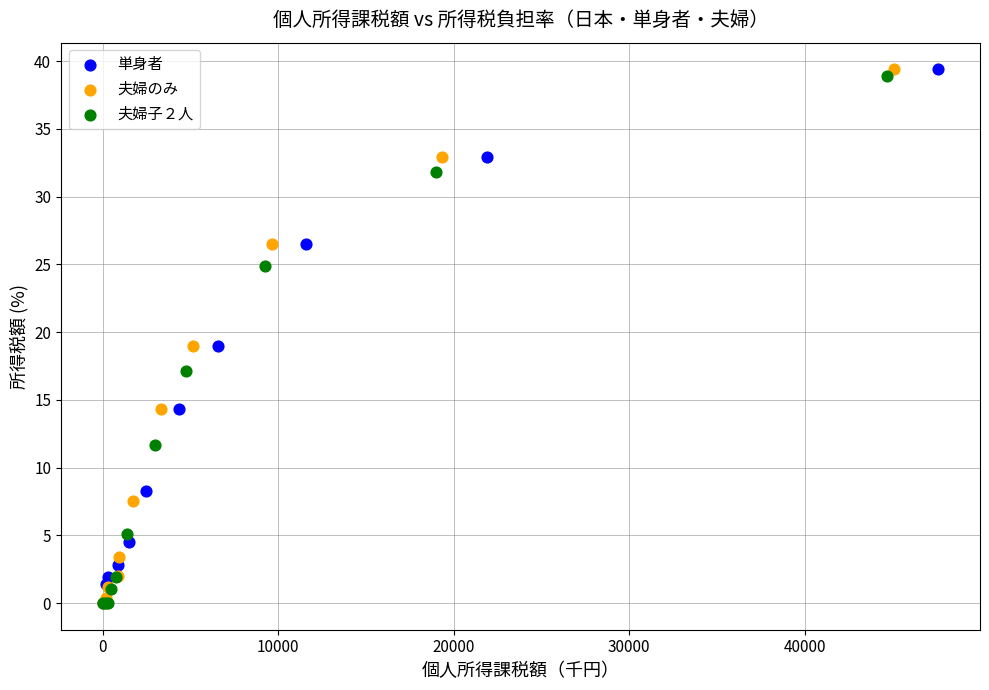

What are all the series names shown in the legend?

単身者, 夫婦のみ, 夫婦子２人